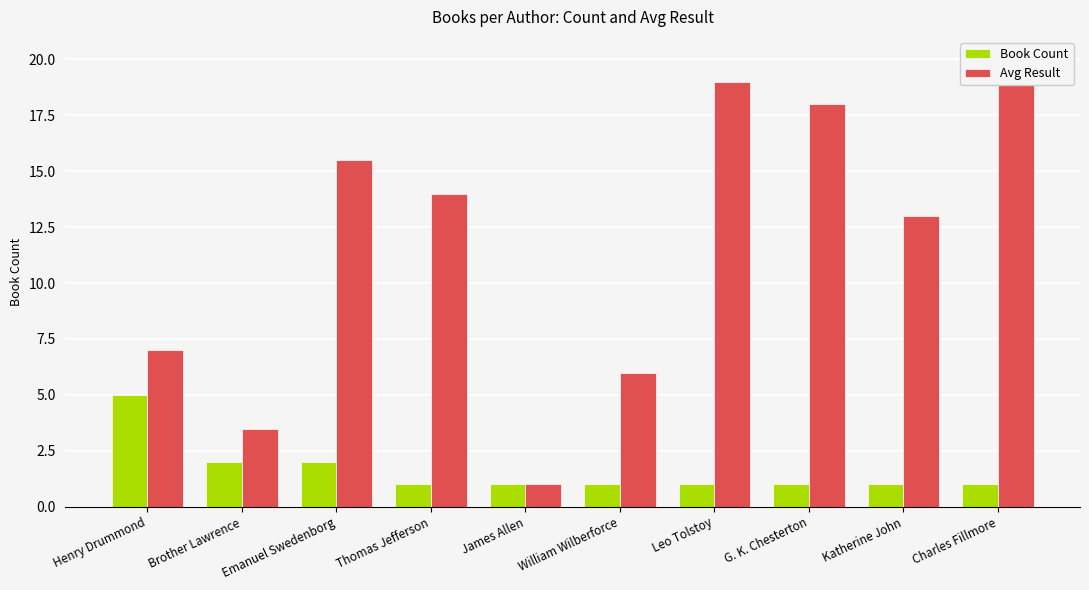

Rank the series by their maximum value, from highest to lowest.

Avg Result, Book Count